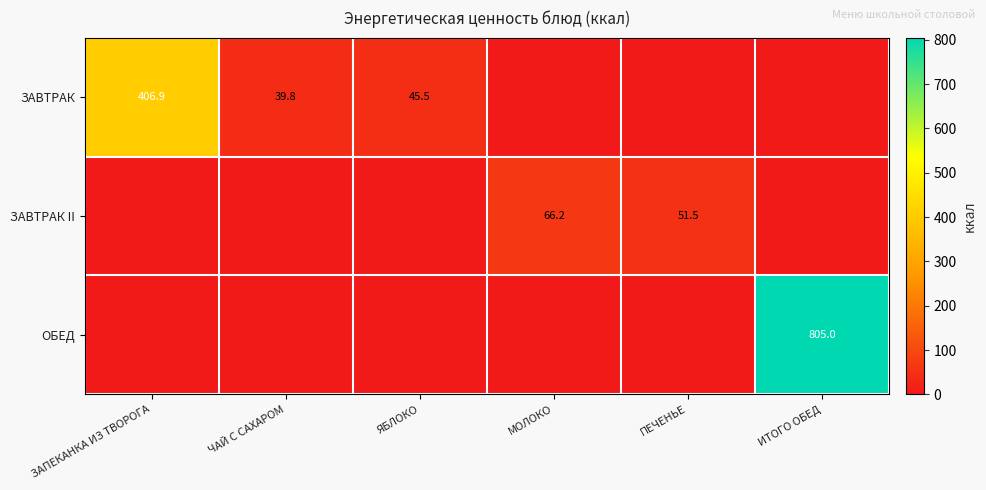

True or false: ЗАВТРАК has a value of 11.2 at ЯБЛОКО.

False